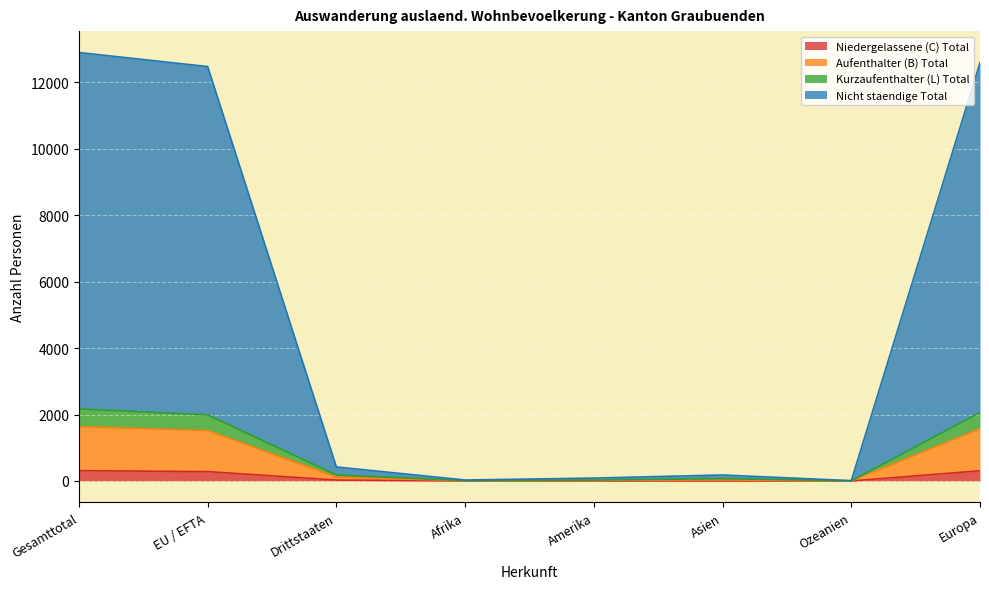

At which category does Kurzaufenthalter (L) Total reach its first local valley?

Afrika